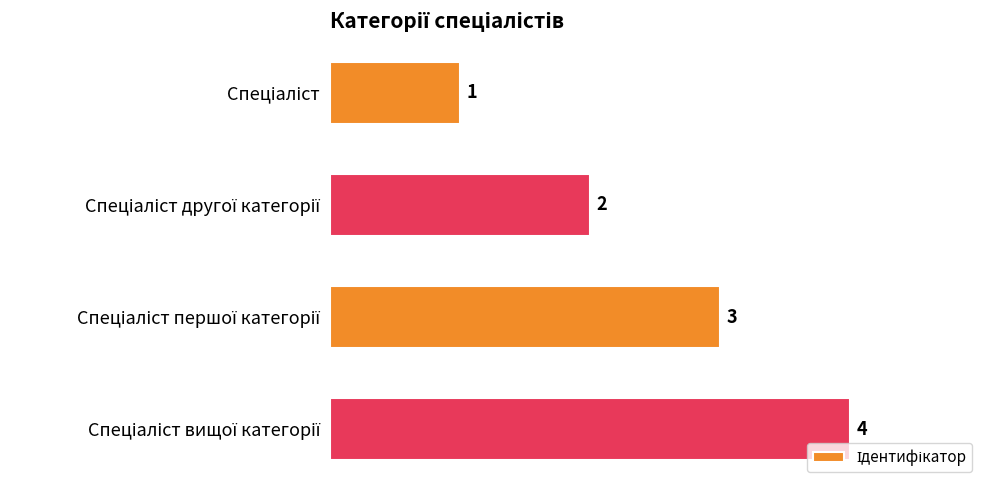

How many values are below 3?

2